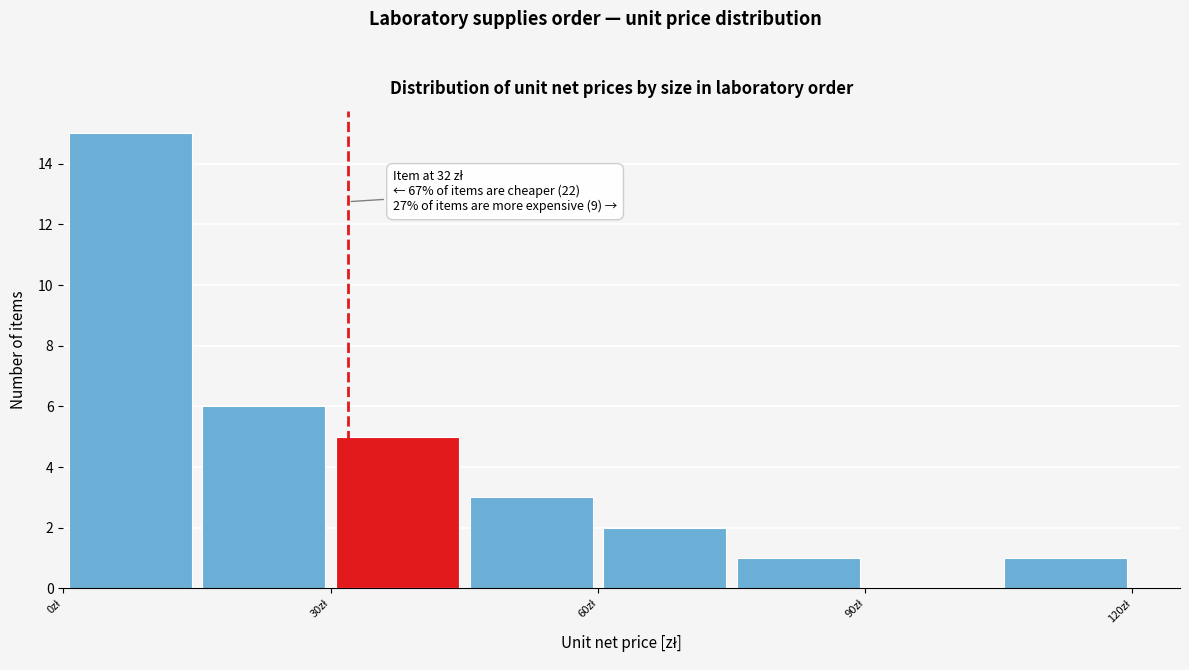

Read against the x-axis, roughly where is the centre of the tallest bar?

10